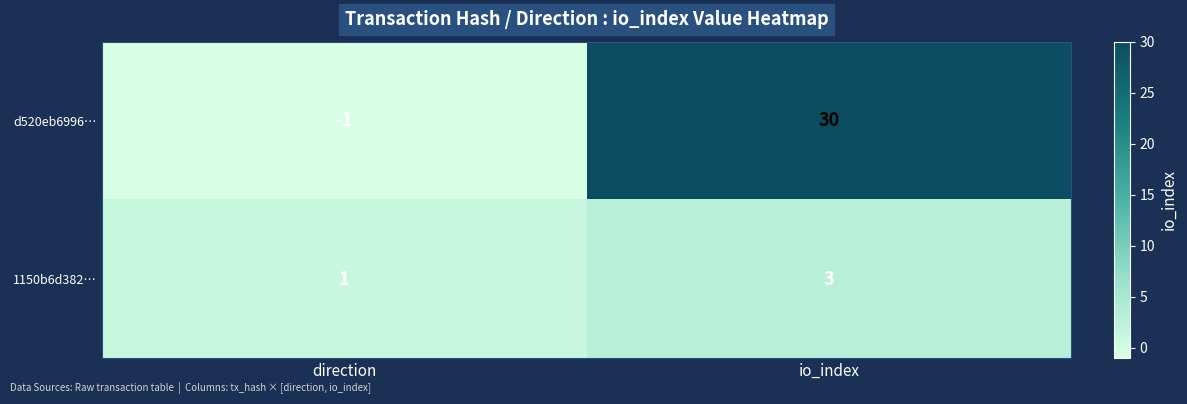

What is the spread (max minus min) of values at io_index?

27